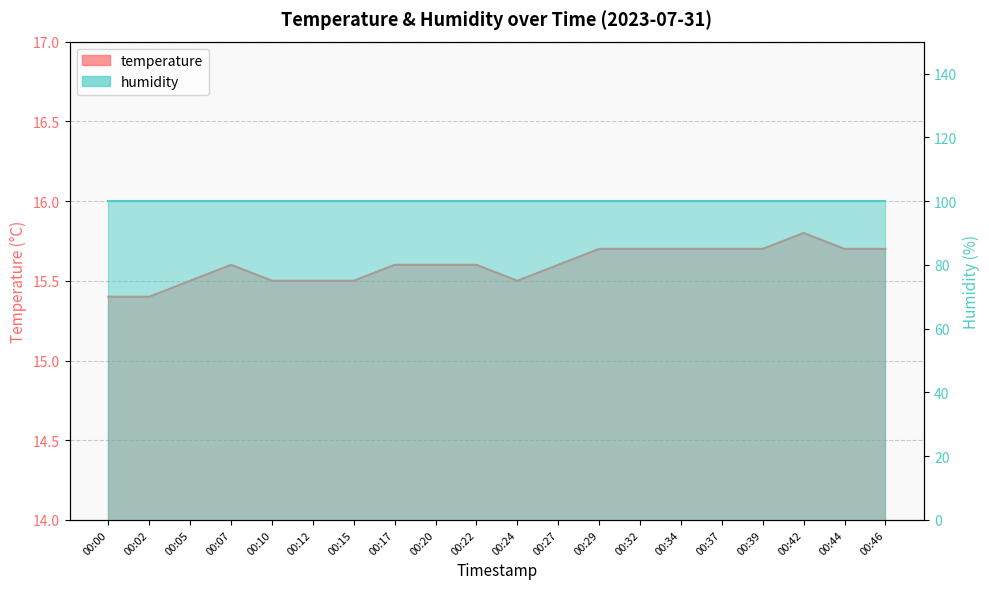

Does the chart display data point markers on the line(s)?

No